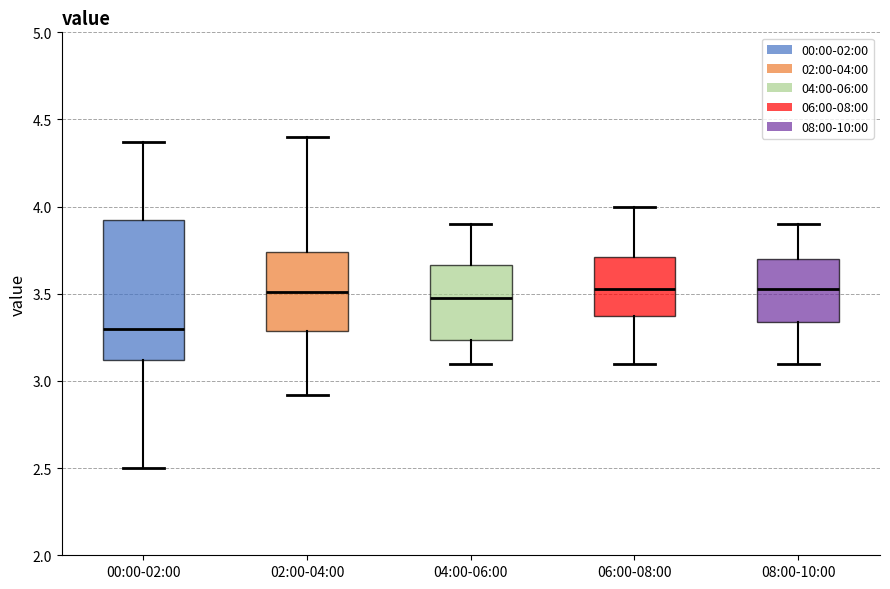

Where does the lower whisker of the box for 08:00-10:00 end on the y-axis? The values are not printed on the chart, so give them approximately, as read against the axis.

3.10